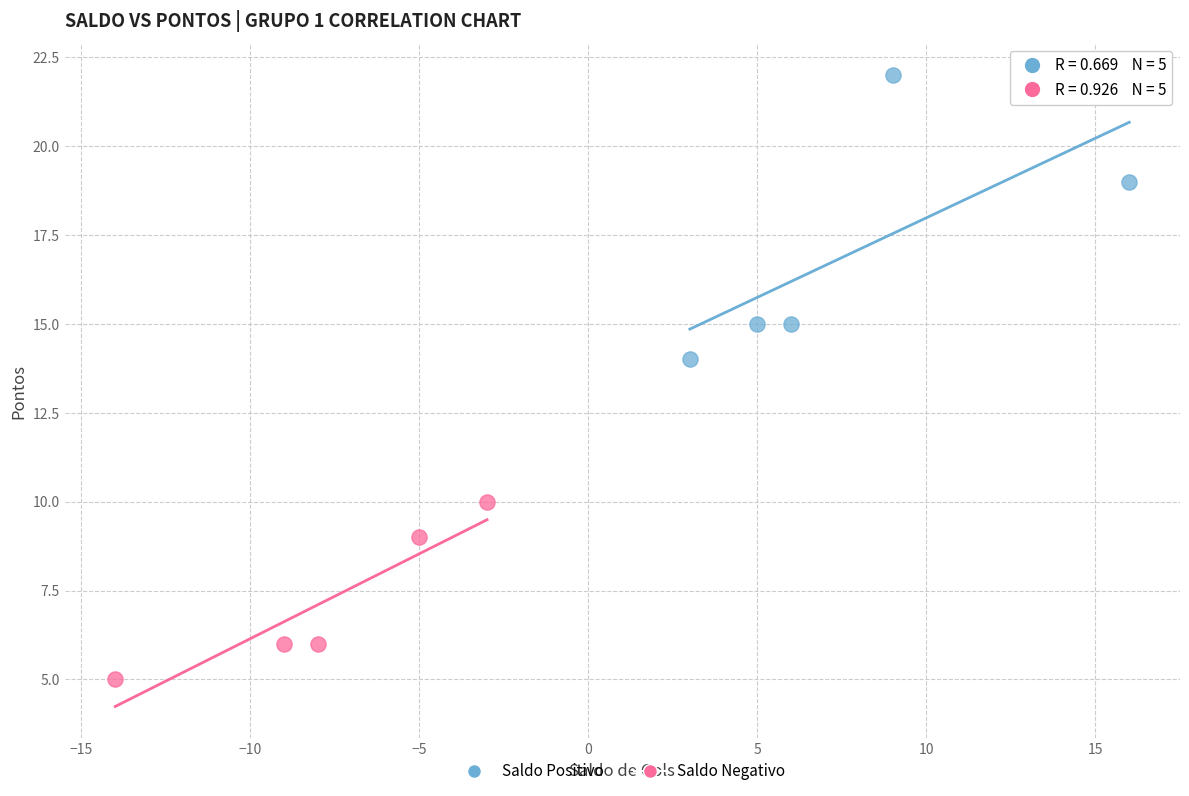

Which series reaches the maximum Y coordinate?

Saldo Positivo